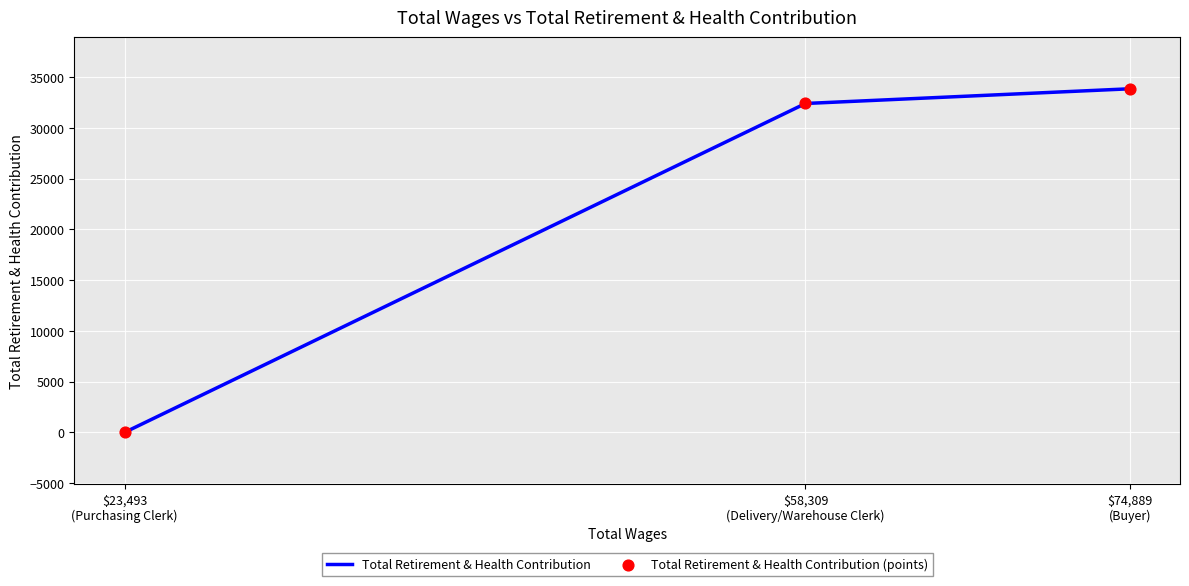

What are all the series names shown in the legend?

Total Retirement & Health Contribution, Total Retirement & Health Contribution (points)